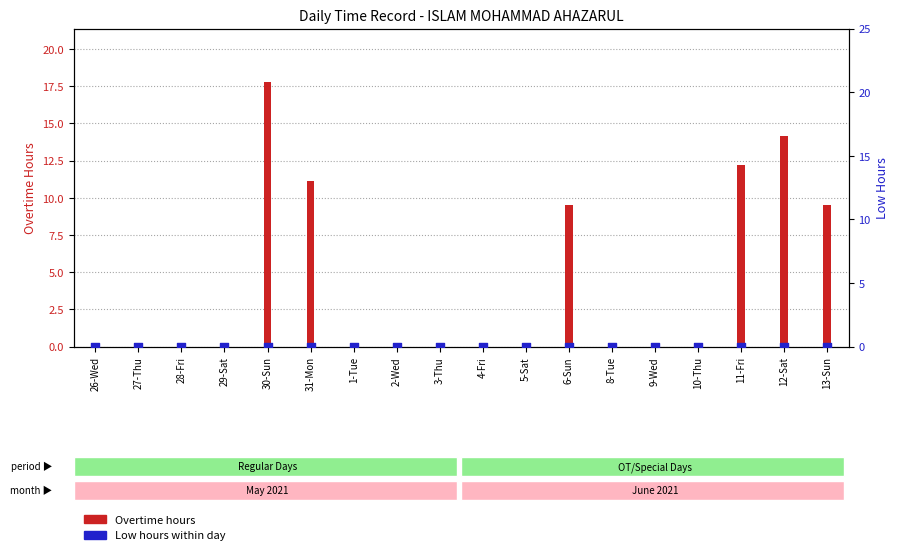

What are all the series names shown in the legend?

Overtime, Low